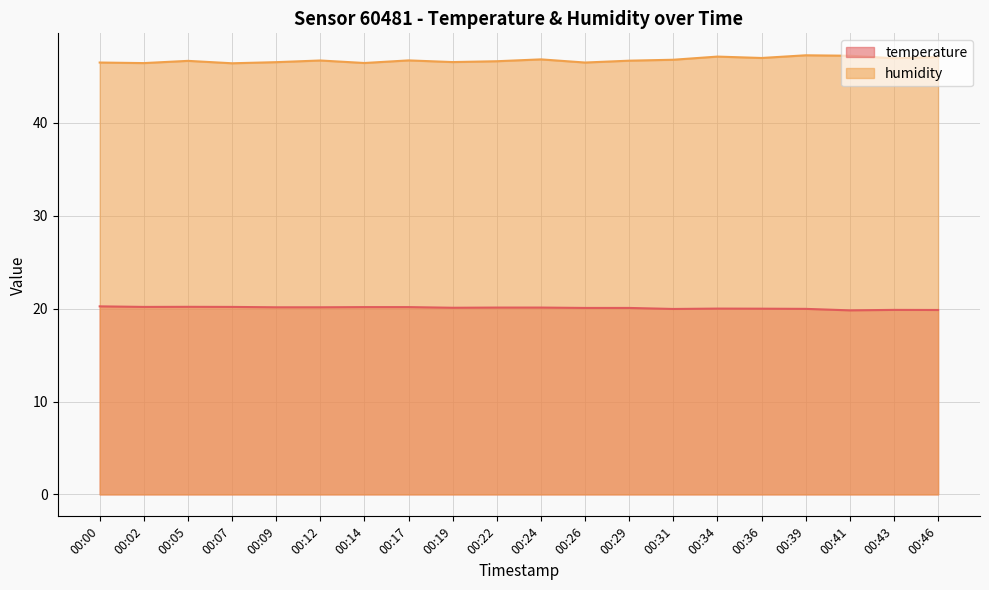

What is the difference between the humidity values at 00:02 and 00:17?

0.3